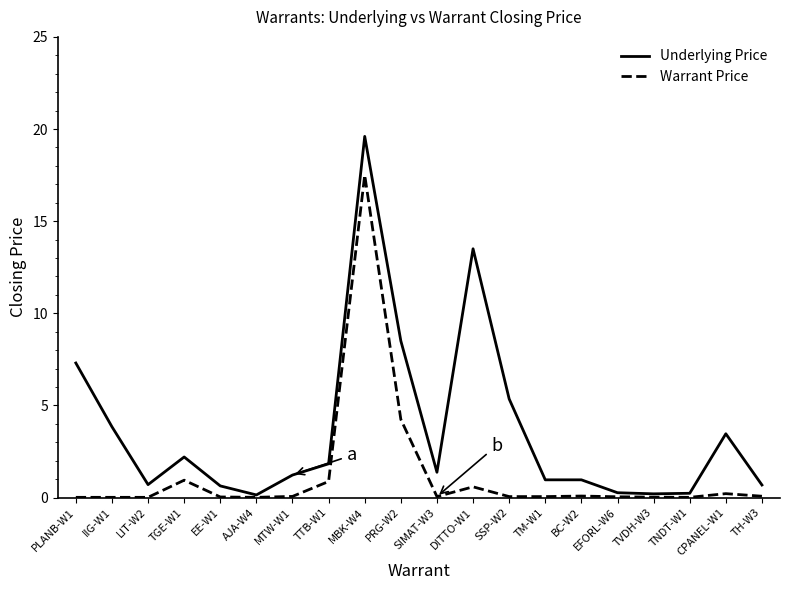

Which category has the highest value in the Underlying Price series?

MBK-W4